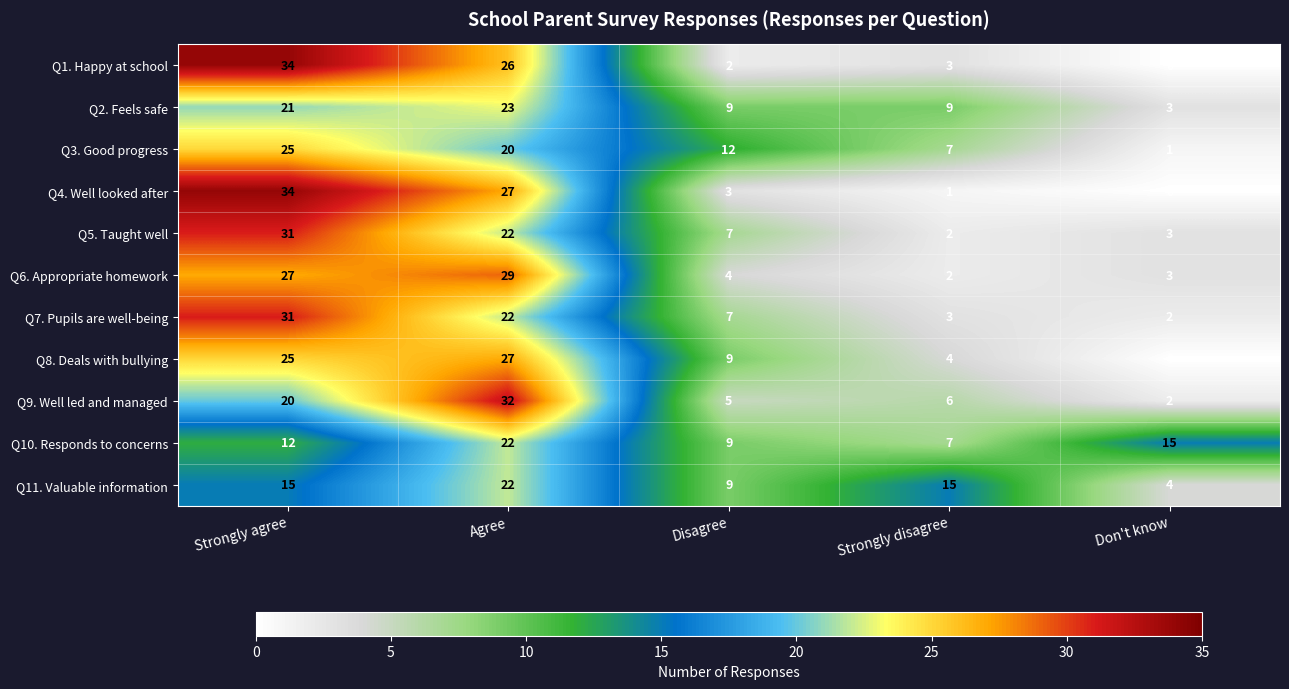

Is it true that Q7. Pupils are well-being equals 22 at Agree?

True